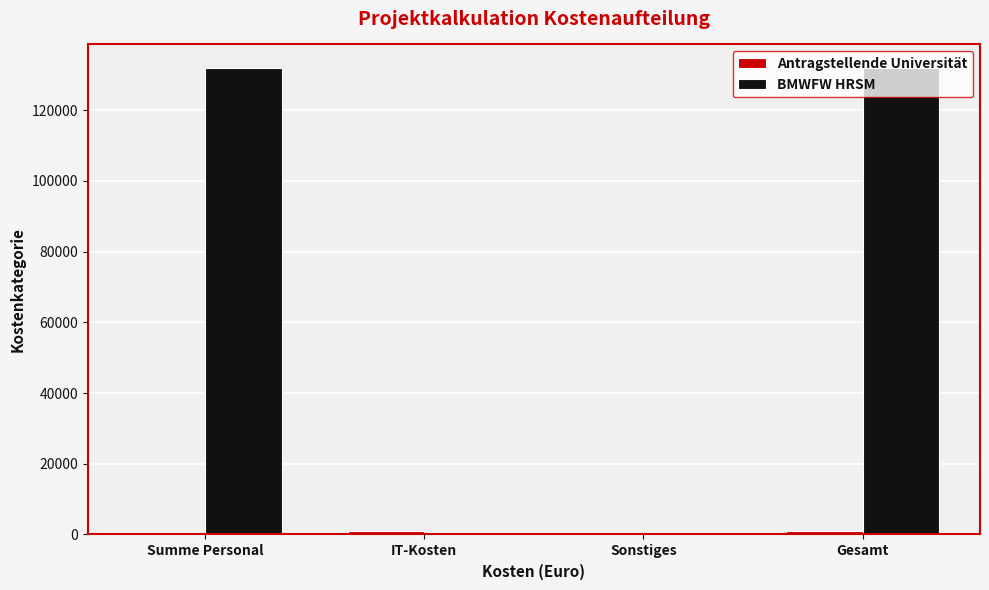

What is the highest value of the BMWFW HRSM series?

132000